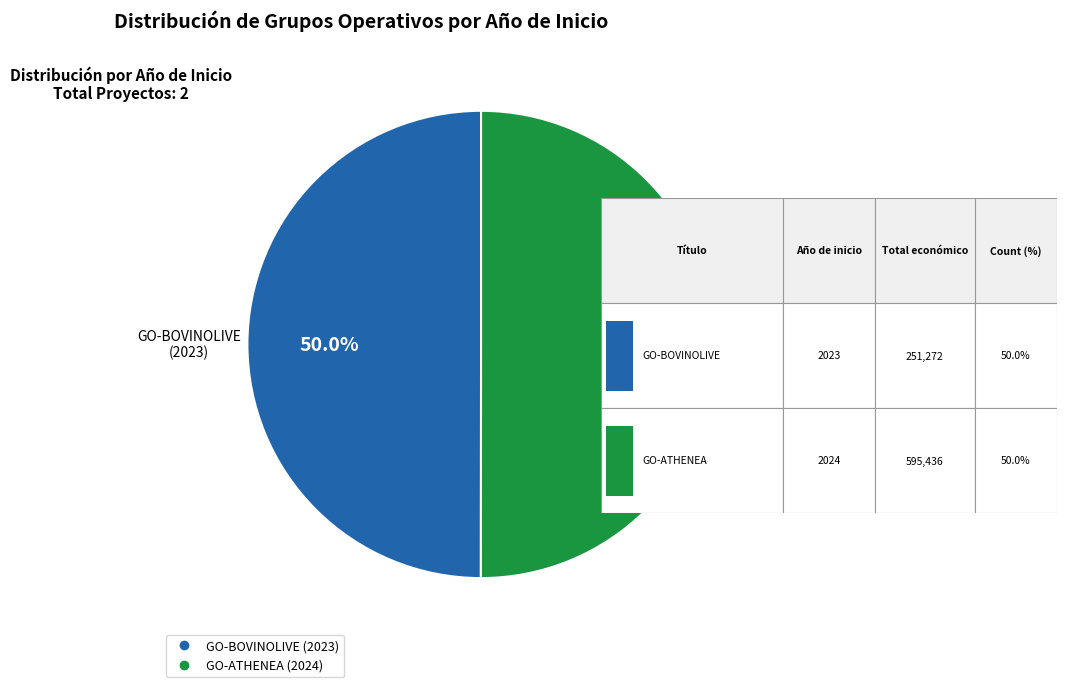

Approximately how many times larger is the value at GO-ATHENEA (2024) compared to GO-BOVINOLIVE (2023)?

1.0